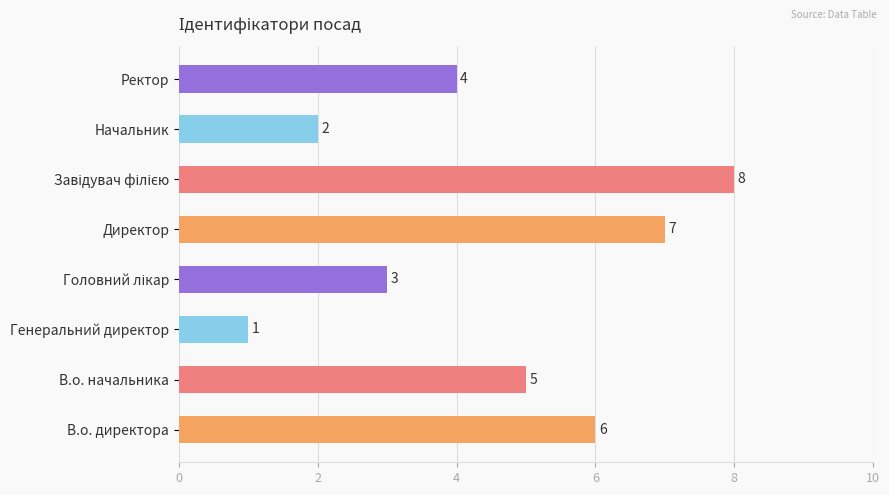

True or false: the data shows 11 at В.о. директора.

False